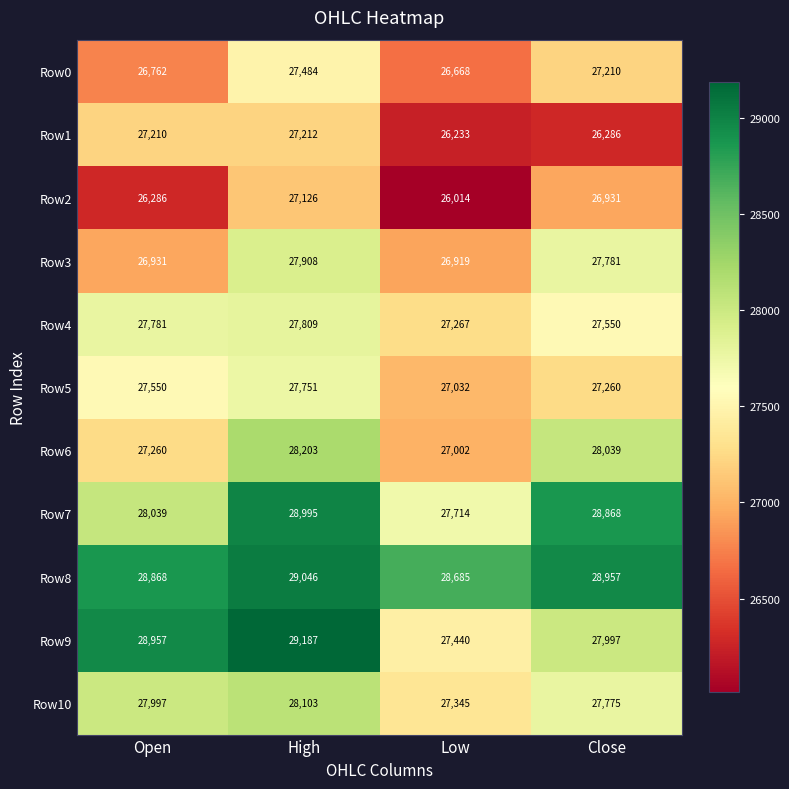

What is the difference between the second highest and second lowest values in the Row7 series?

829